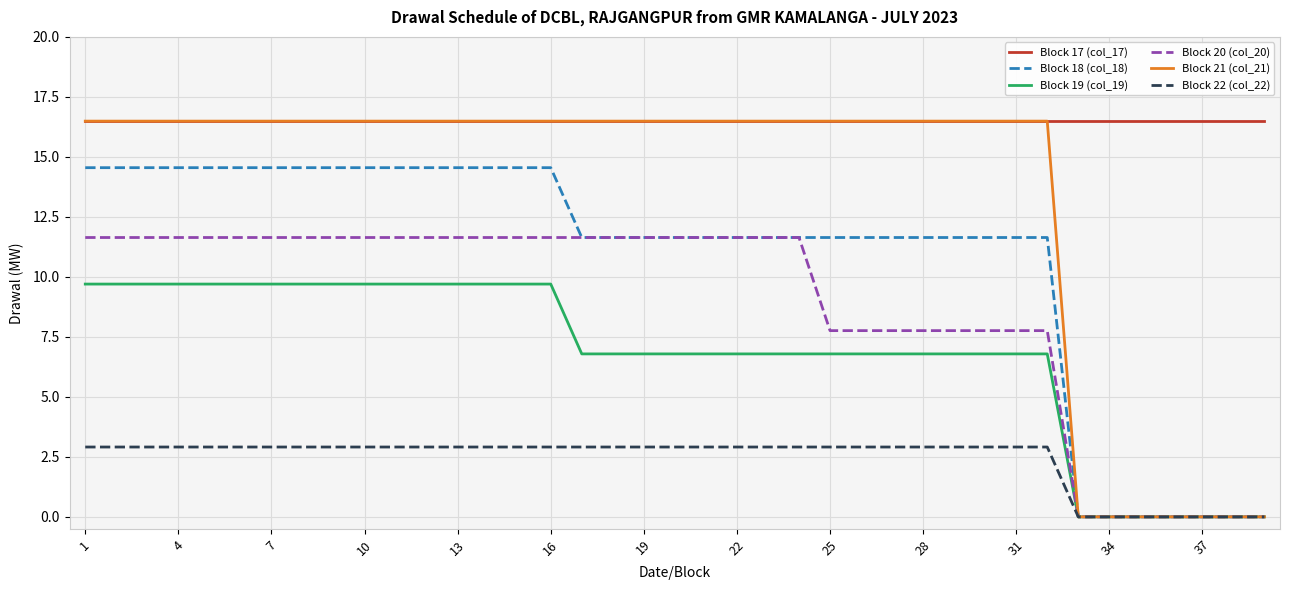

Which series has the largest total across all categories?

Block 17 (col_17)